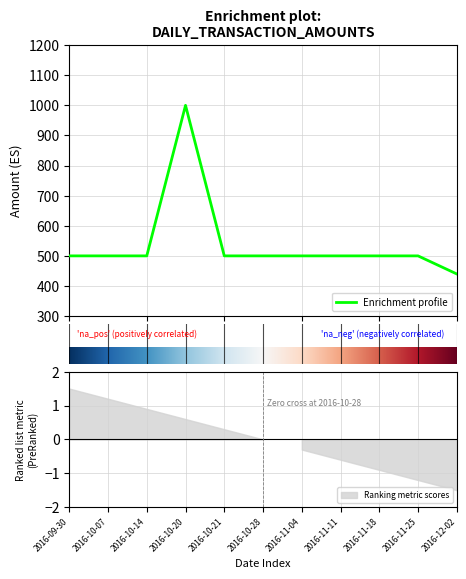

What position from the right is 2016-11-25?

2